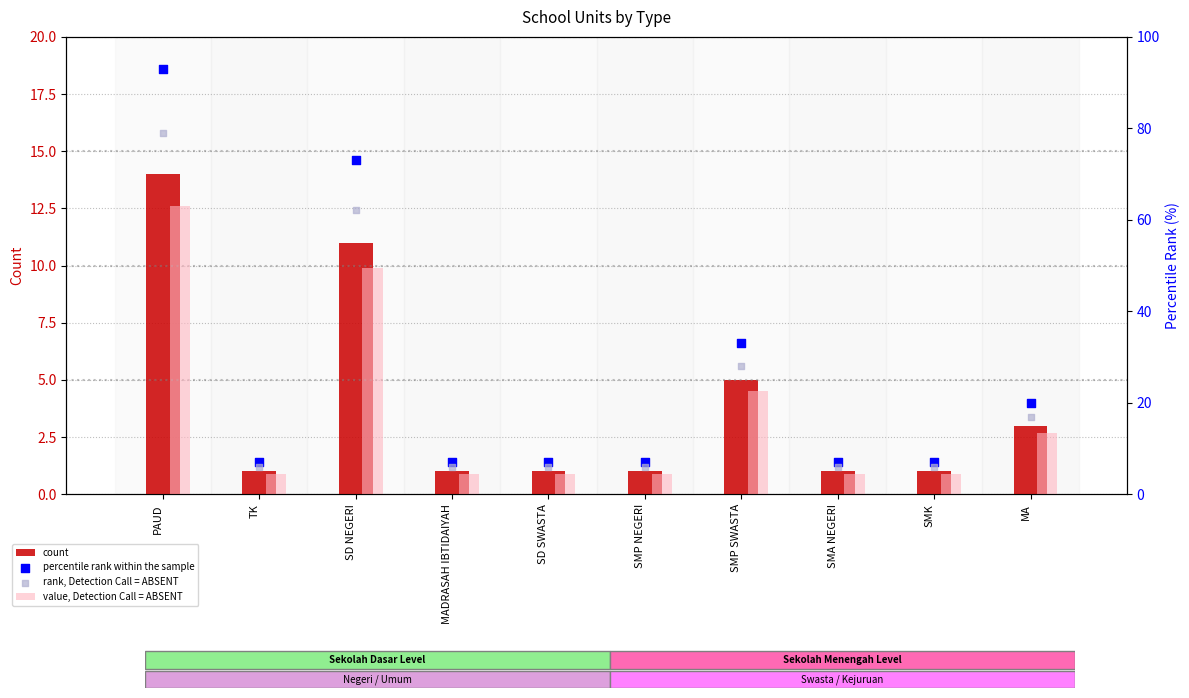

What is the total value across all series at MADRASAH IBTIDAIYAH?

18.4